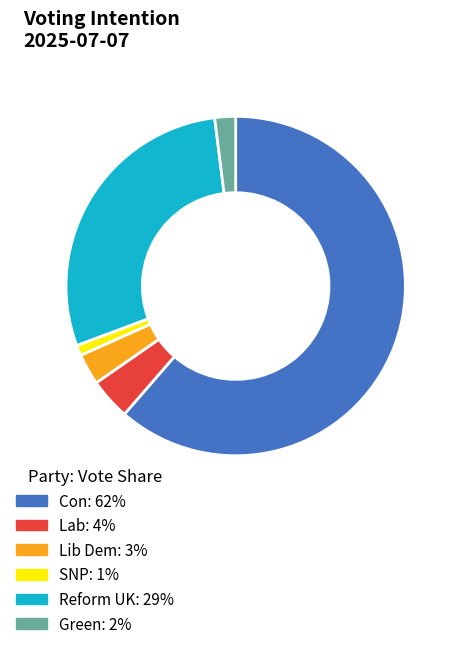

Is there any slice that represents more than half of the pie?

Yes